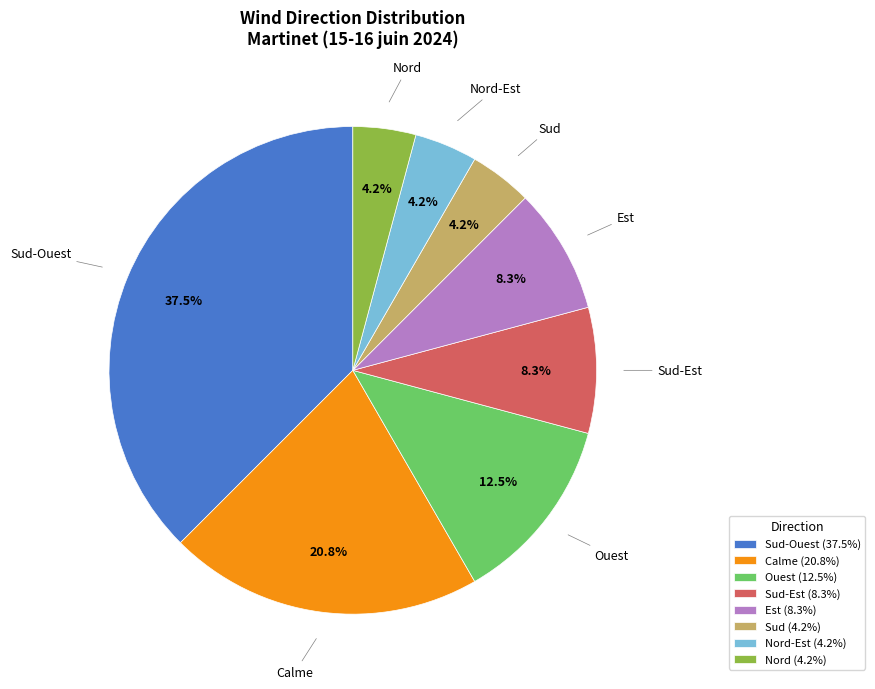

Which category has the biggest portion of the pie?

Sud-Ouest (37.5%)